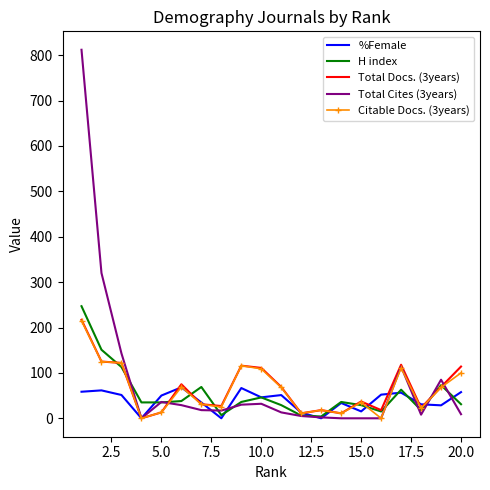

How many series are shown in this chart?

5